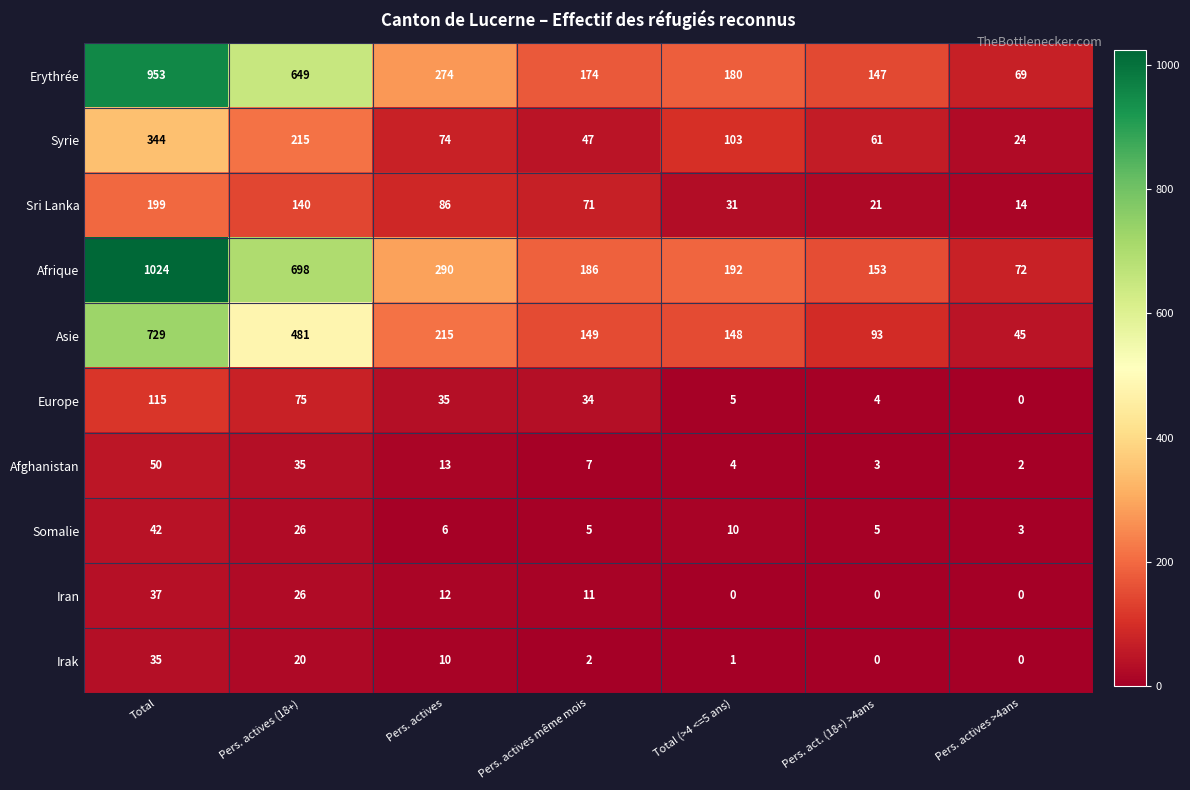

Which series has the largest total across all categories?

Afrique